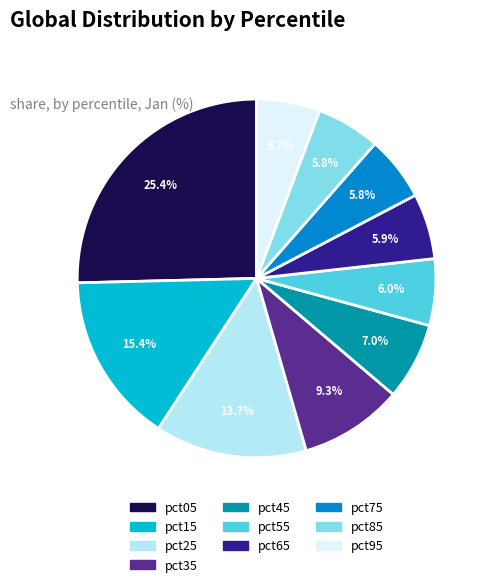

Do pct55 and pct05 together represent more than half of the pie?

No